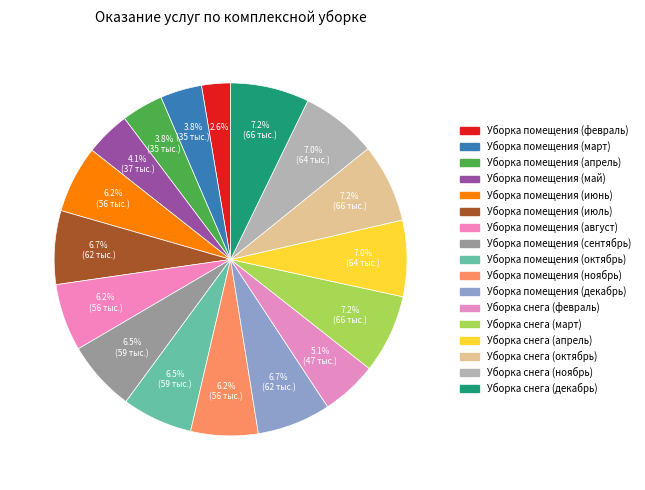

Does Уборка помещения (апрель) account for over 50% of the chart?

No